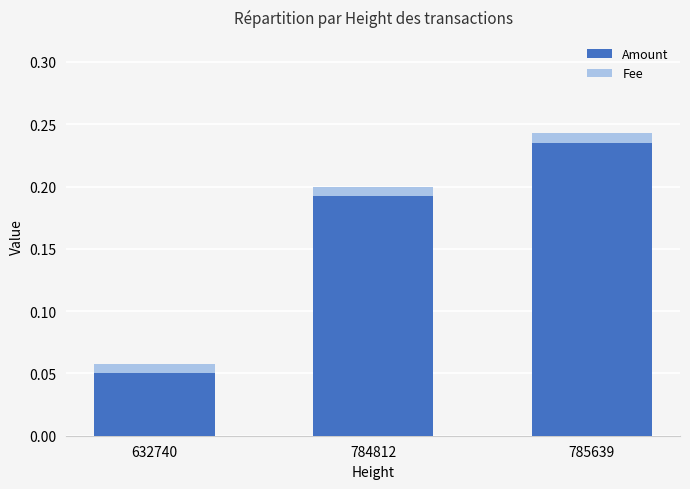

At which label does Amount reach its minimum?

632740